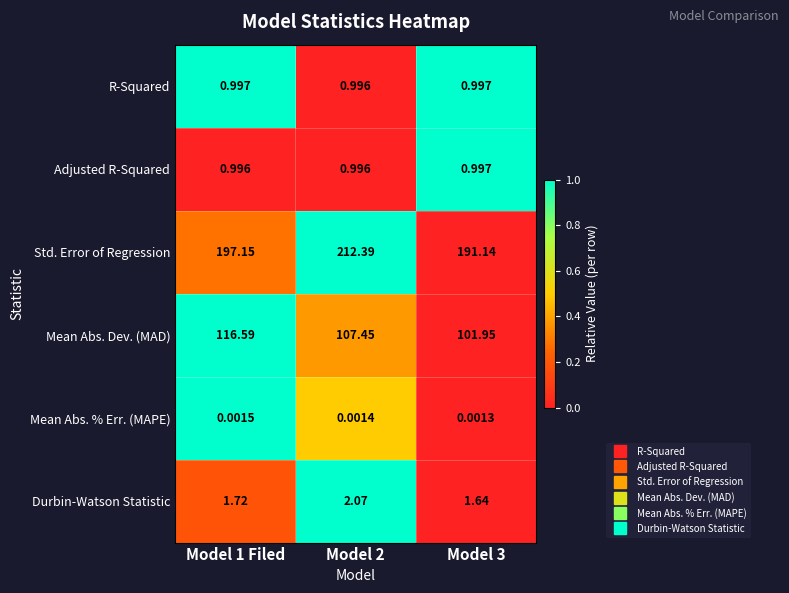

Which series has the largest total across all categories?

Std. Error of Regression